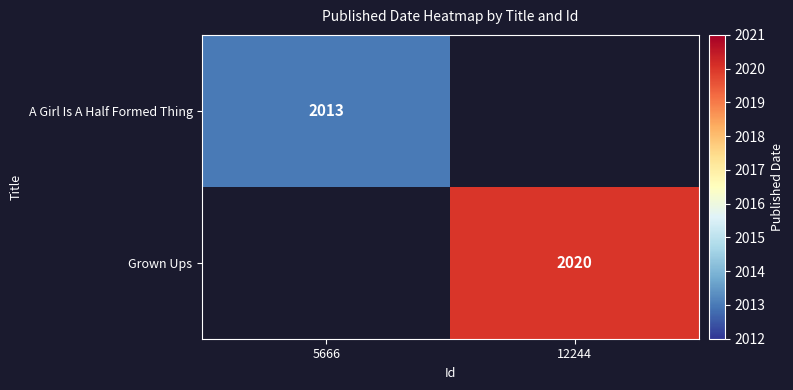

Is the value of A Girl Is A Half Formed Thing at 5666 greater than the value of Grown Ups at 12244?

No